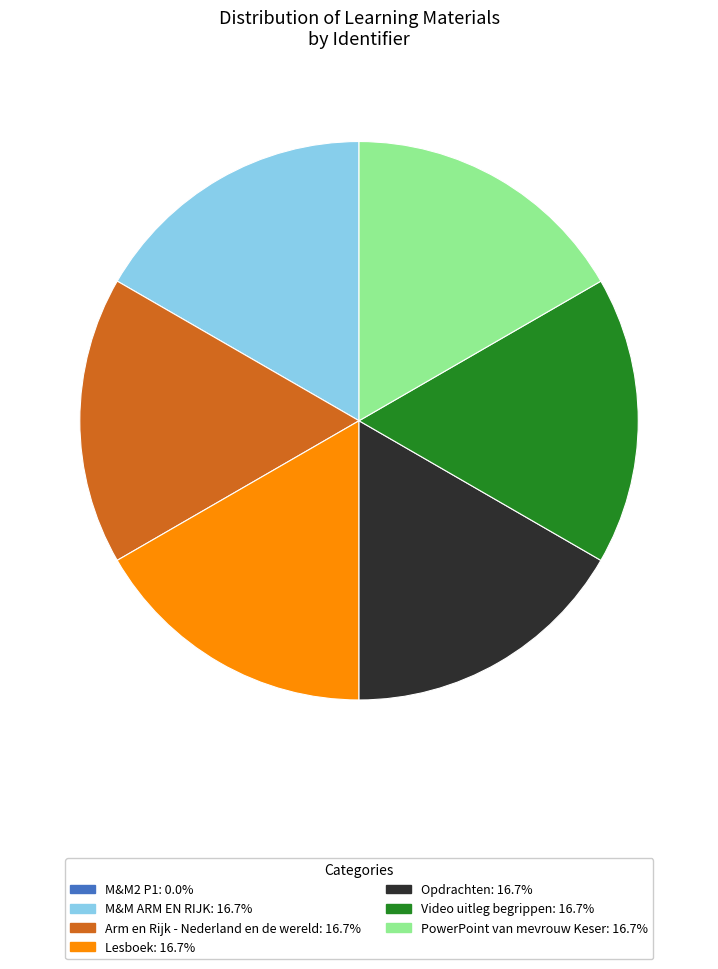

Approximately how many times larger is the value at Video uitleg begrippen compared to Arm en Rijk - Nederland en de wereld?

1.0